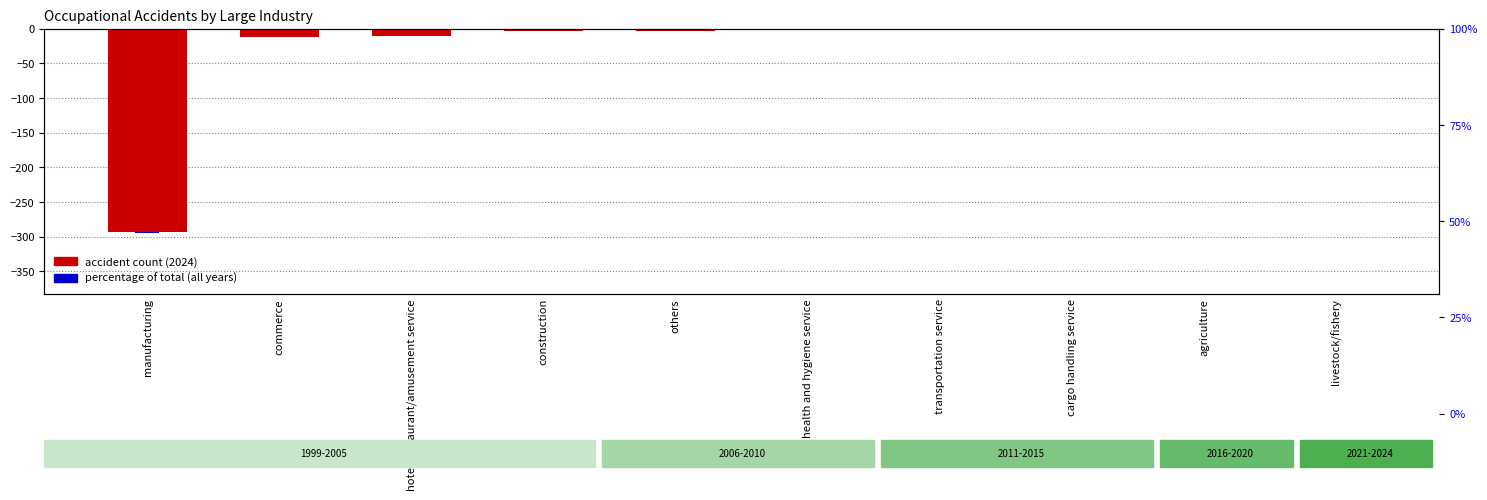

What is the total value across all series at cargo handling service?

-1.1